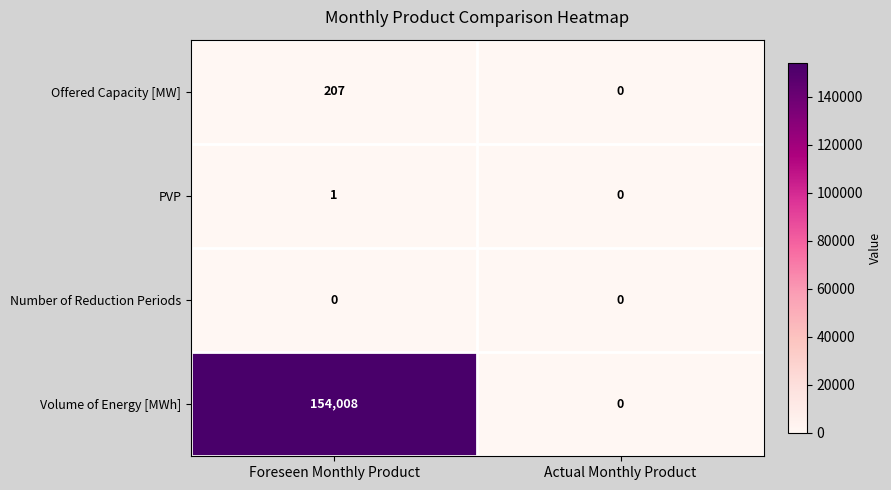

At which label does Offered Capacity [MW] reach its minimum?

Actual Monthly Product